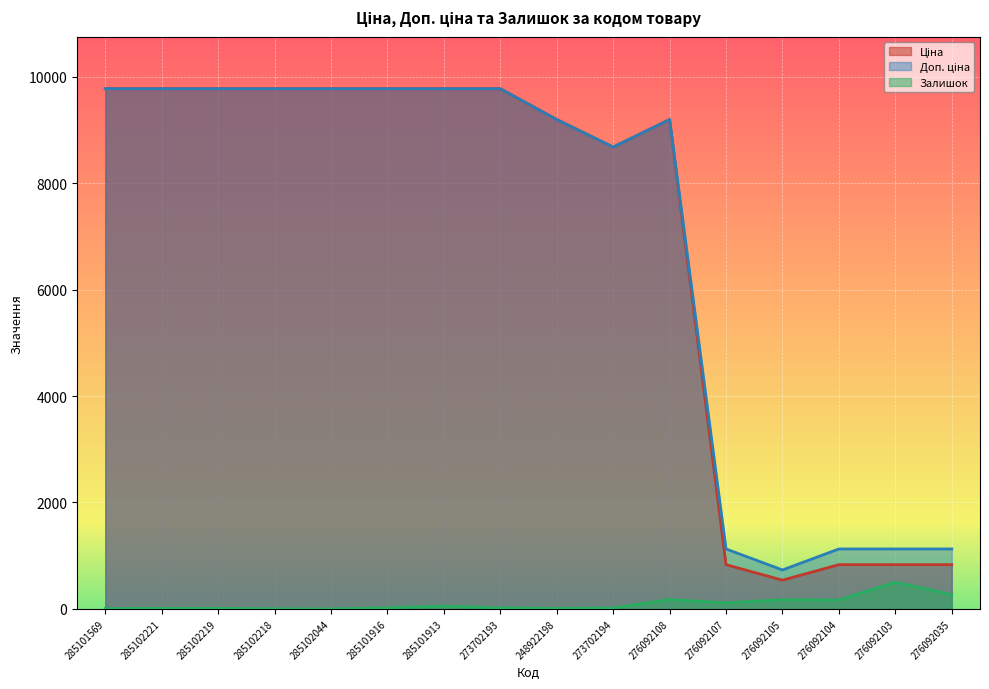

Reading left to right, transcribe all the data shown in this chart.

Ціна: 9775.5	9775.5	9775.5	9775.5	9775.5	9775.5	9775.5	9775.5	9196.3	8679.5	9196.3	831.5	540.5	831.5	831.5	831.5
Доп. ціна: 9775.5	9775.5	9775.5	9775.5	9775.5	9775.5	9775.5	9775.5	9196.3	8679.5	9196.3	1126.7	732.0	1126.7	1126.7	1126.7
Залишок: 7.0	11.0	11.0	3.0	1.0	21.0	53.0	20.0	11.0	18.0	177.0	114.0	173.0	167.0	502.0	269.0